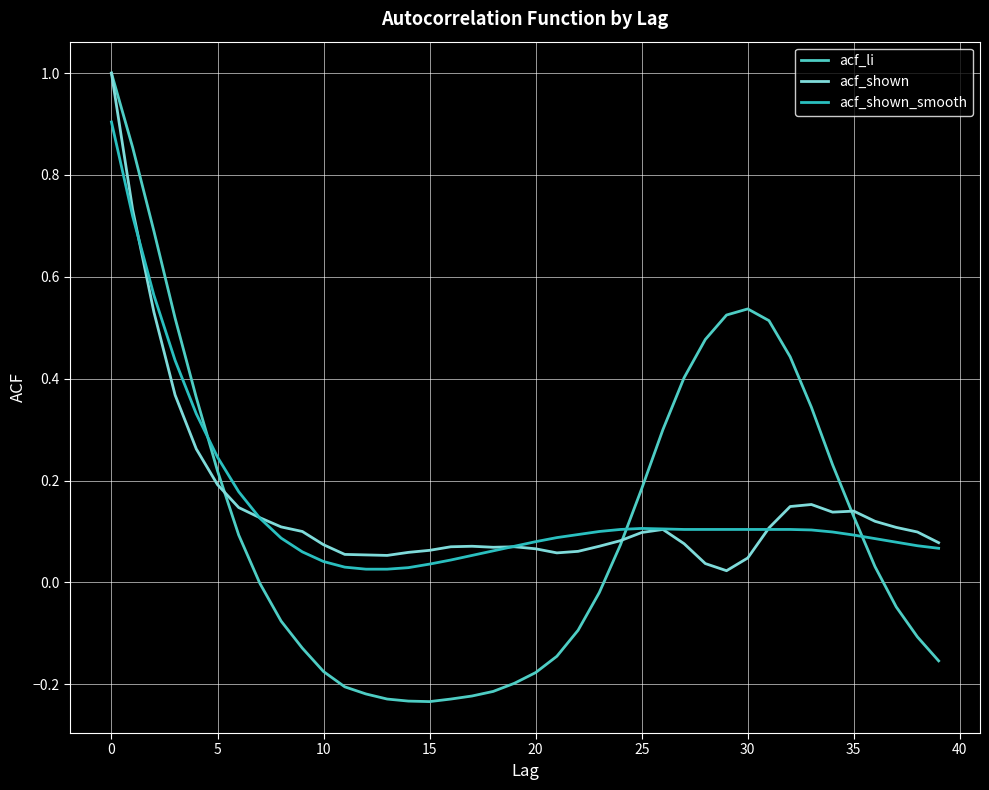

What is the maximum value for acf_li?

1.0